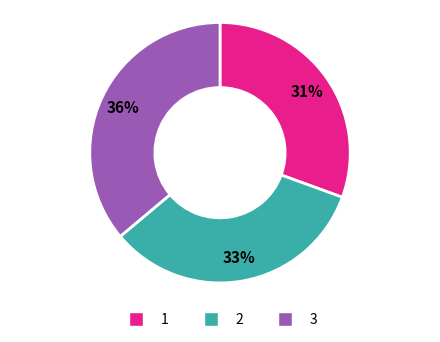

Is there a majority slice in this chart?

No